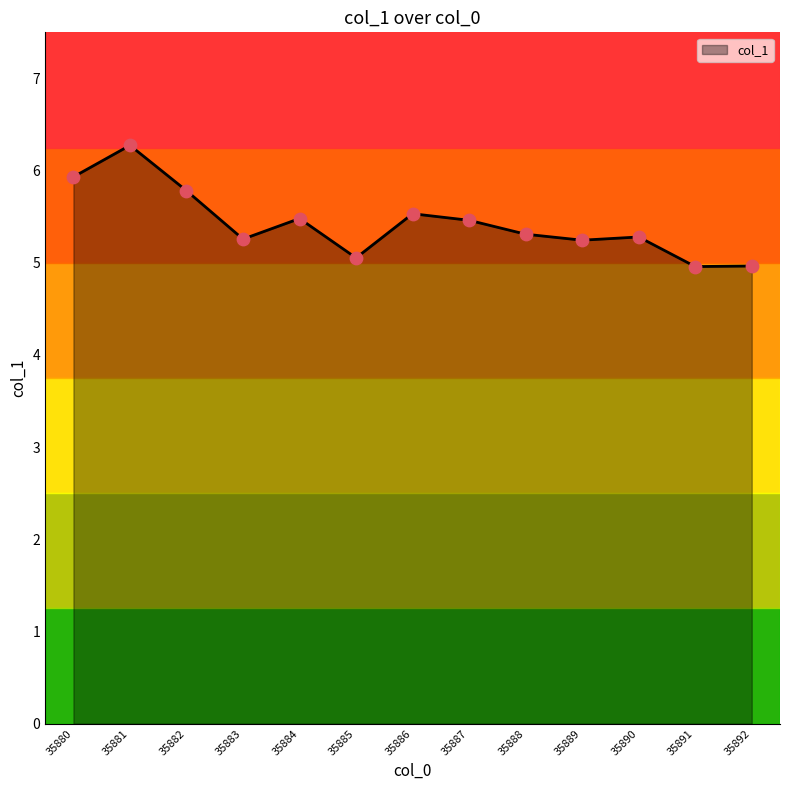

Between 35886 and 35891, which is larger?

35886